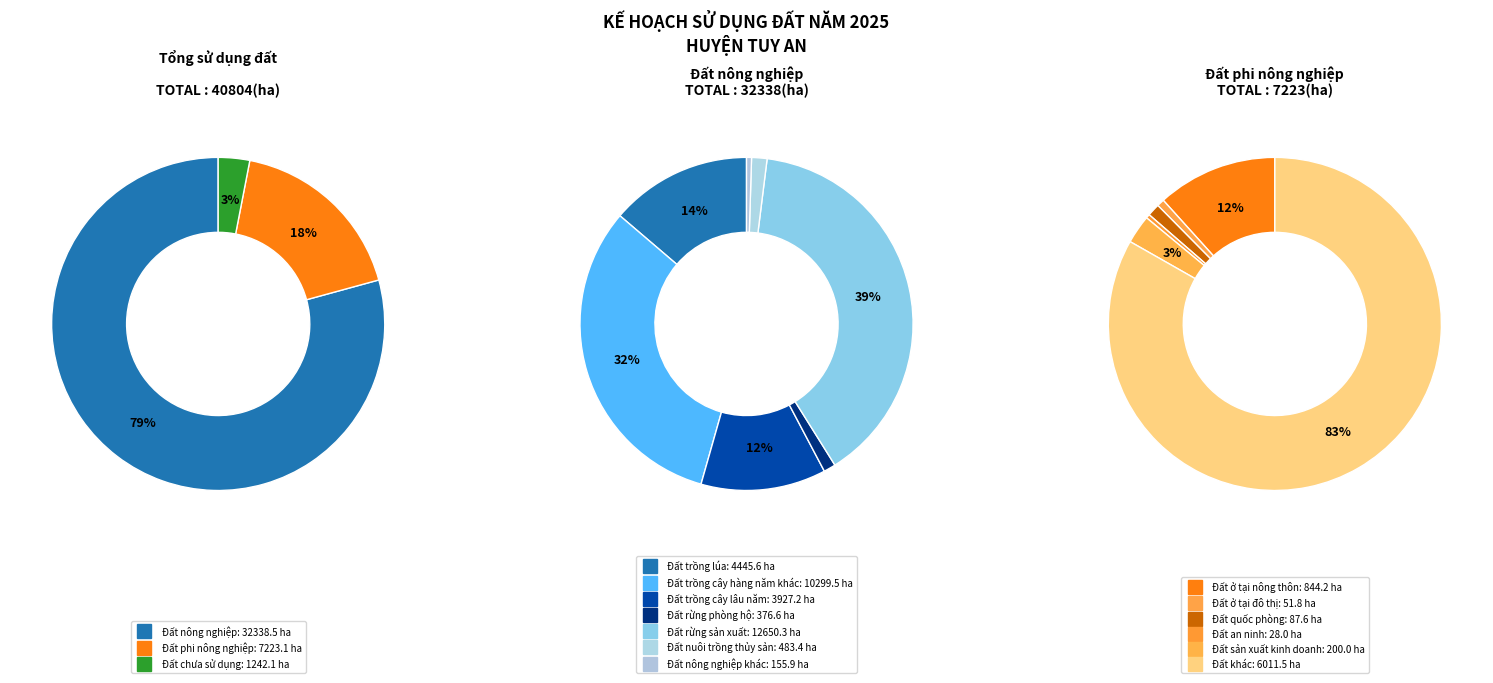

What is the ratio of the value at Đất nông nghiệp to the value at Đất chưa sử dụng?

26.0